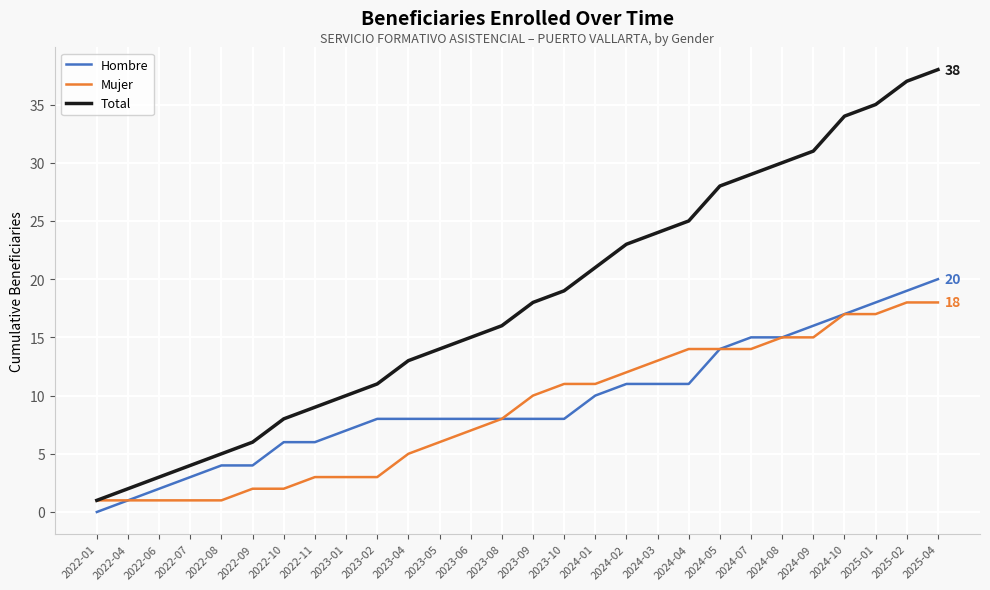

What is the total value across all series at 2024-07?

58